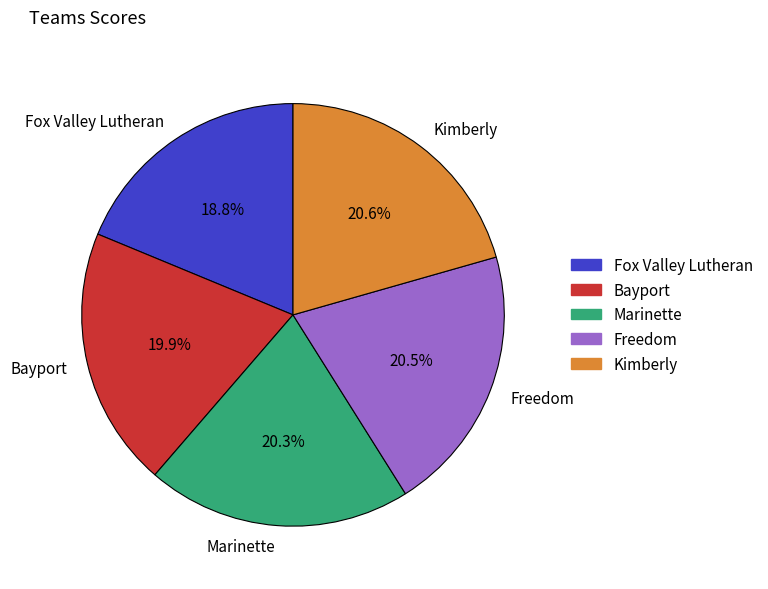

To the nearest percent, what percentage of the pie is Kimberly?

21%